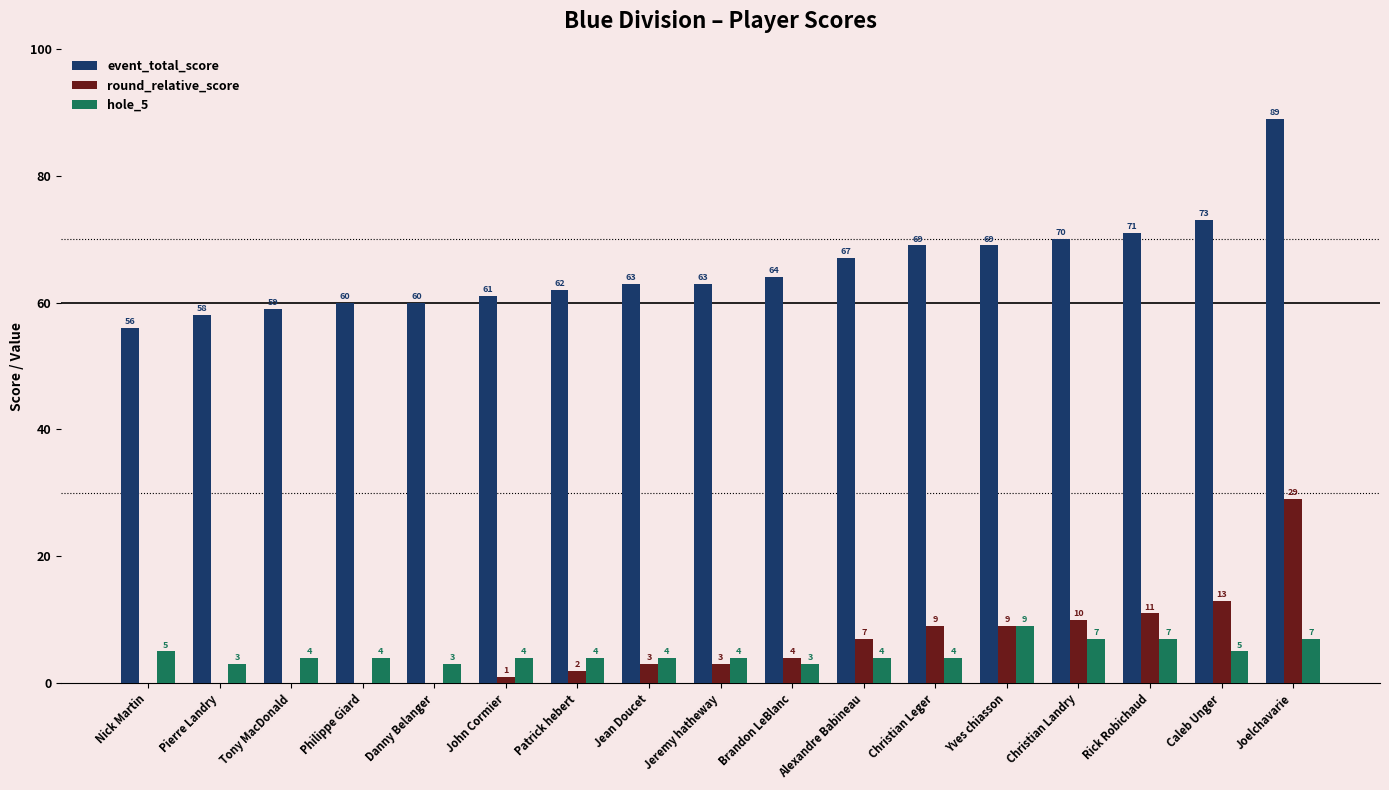

List the series in order of their peak value, lowest first.

hole_5, round_relative_score, event_total_score